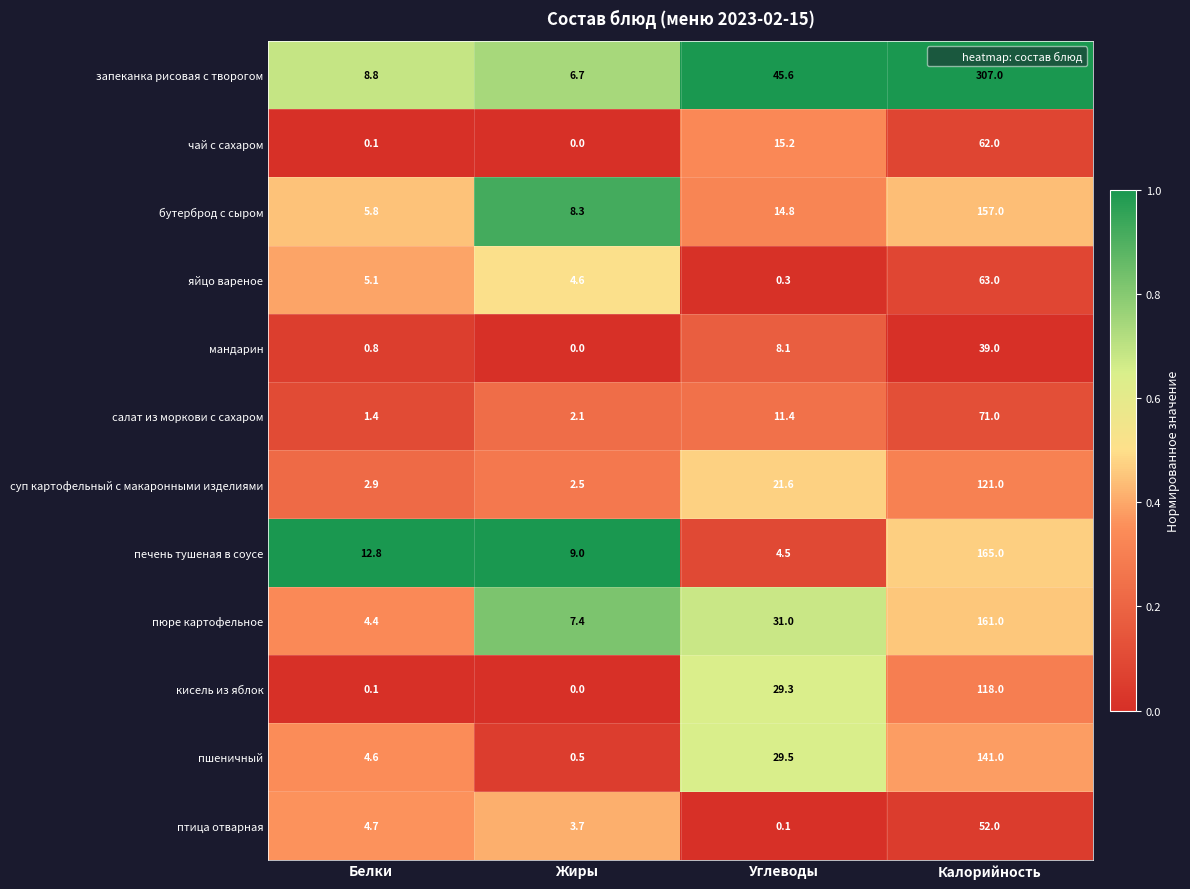

At which category is the sum across all series the highest?

Калорийность